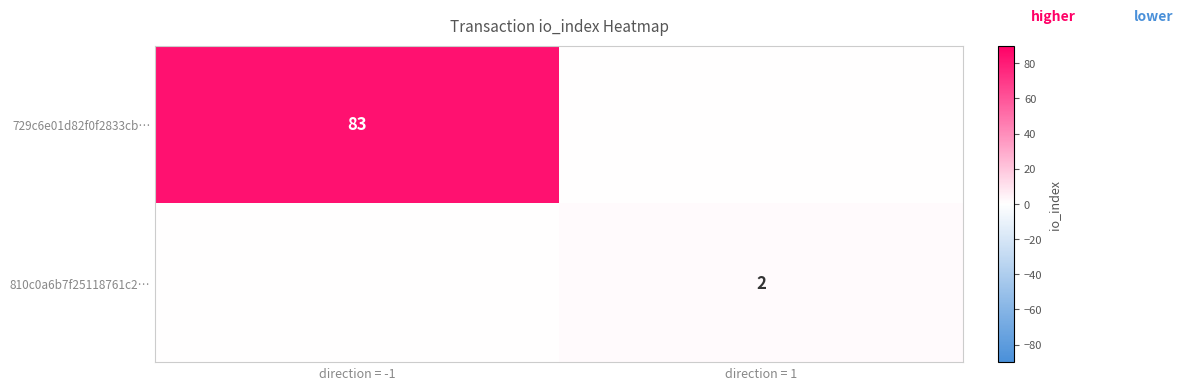

What is the total value across all series at direction = 1?

2